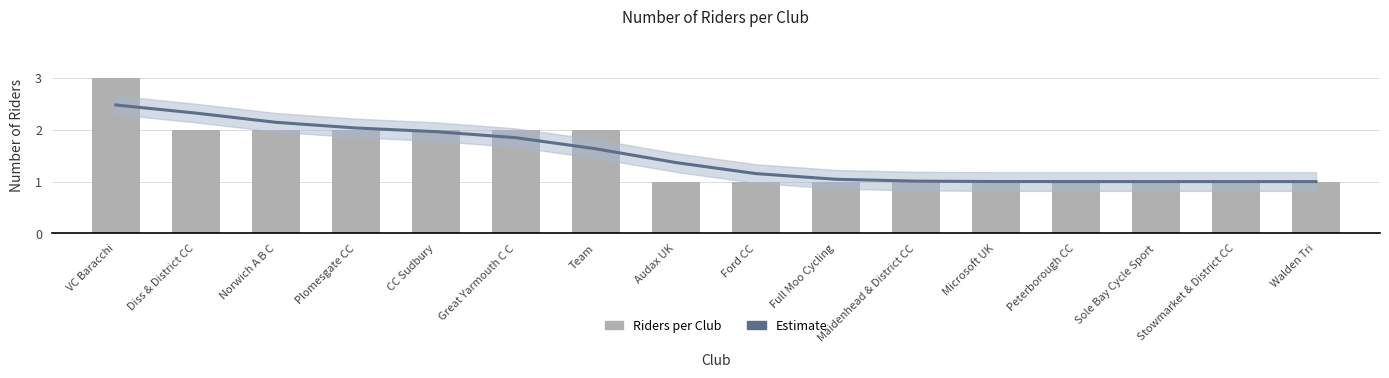

Which label corresponds to the largest value in the chart?

VC Baracchi